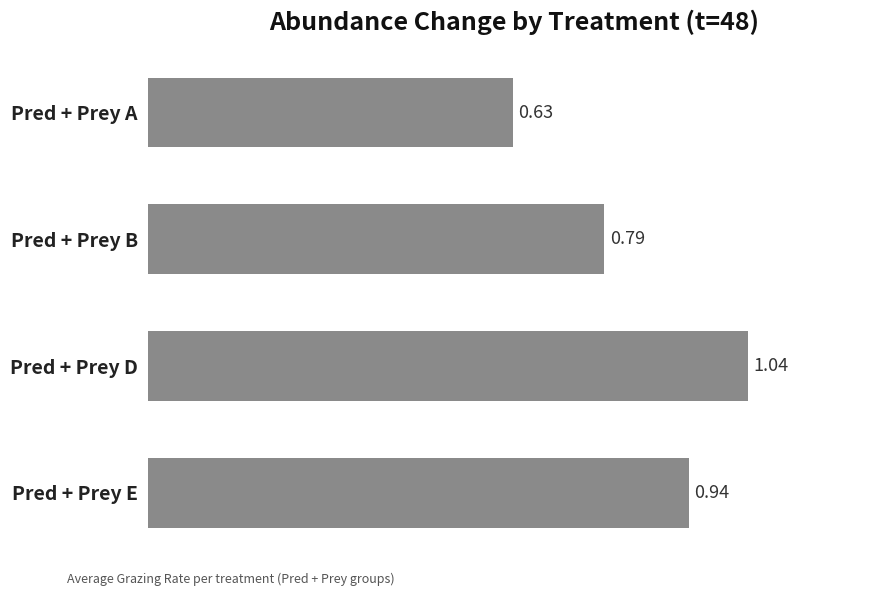

Which label corresponds to the largest value in the chart?

Pred + Prey D